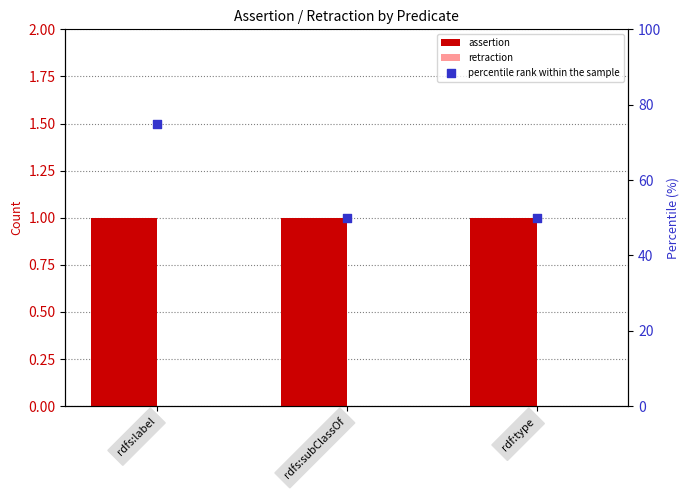

At which category is the sum across all series the highest?

rdfs:label